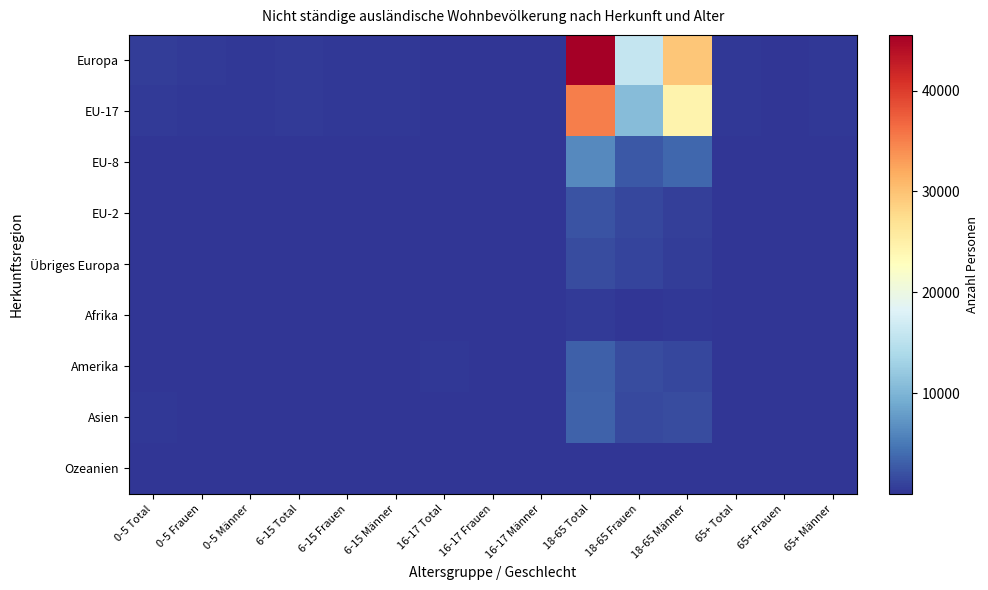

What is the total value across all series at 0-5 Total?

1788